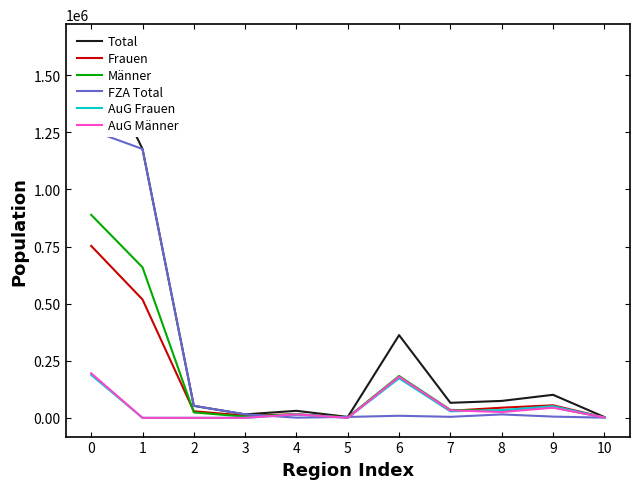

How many data points in Frauen are less than 30883?

5